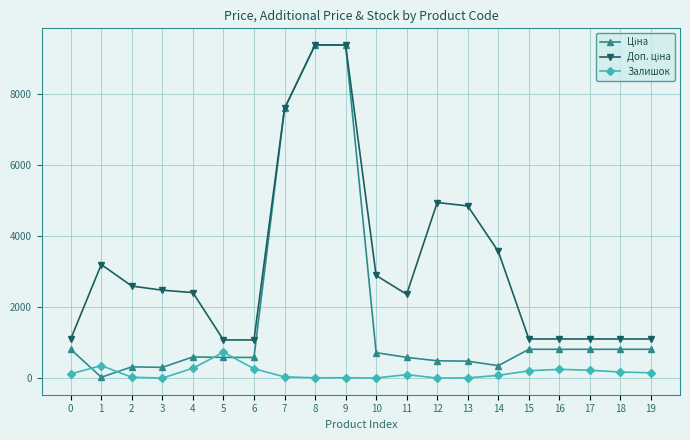

What is the maximum value shown in the chart?

9384.0